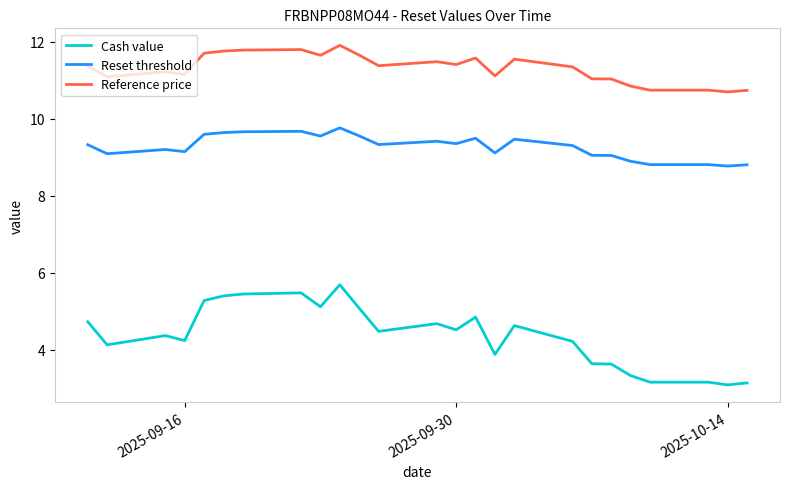

What is the difference between the second highest and second lowest values in the Reset threshold series?

0.9